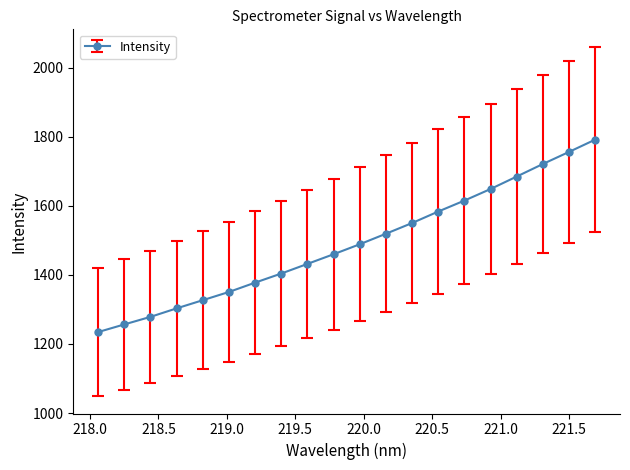

What is the maximum value shown in the chart?

1791.3